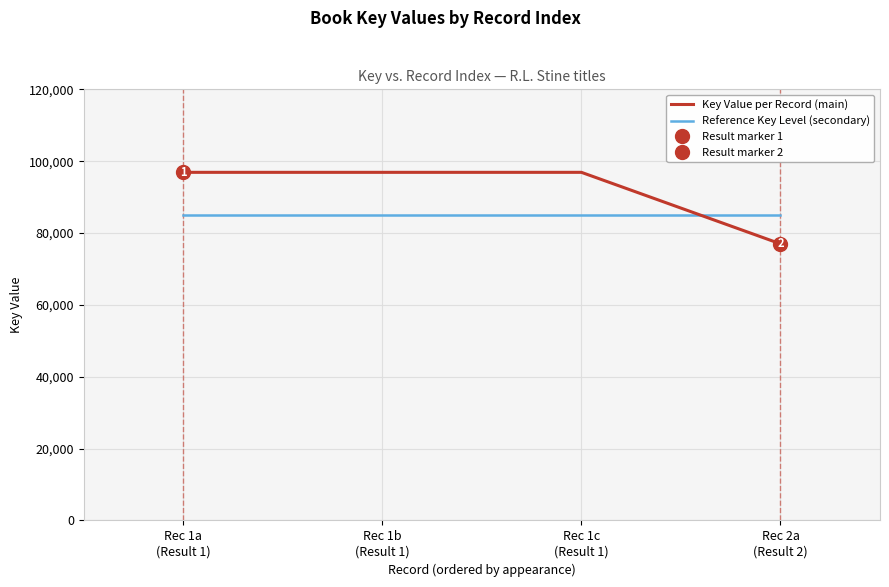

What is the greatest value displayed?

96897